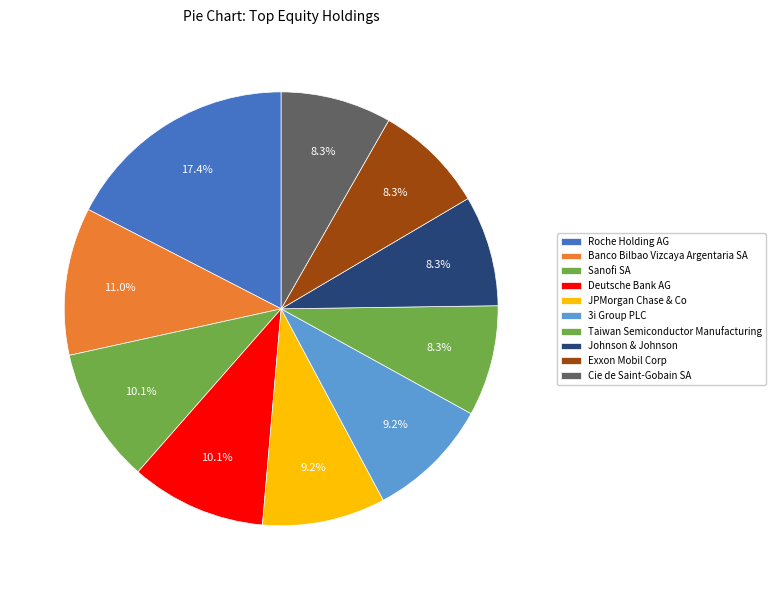

To the nearest percent, what portion does Taiwan Semiconductor Manufacturing represent?

8%